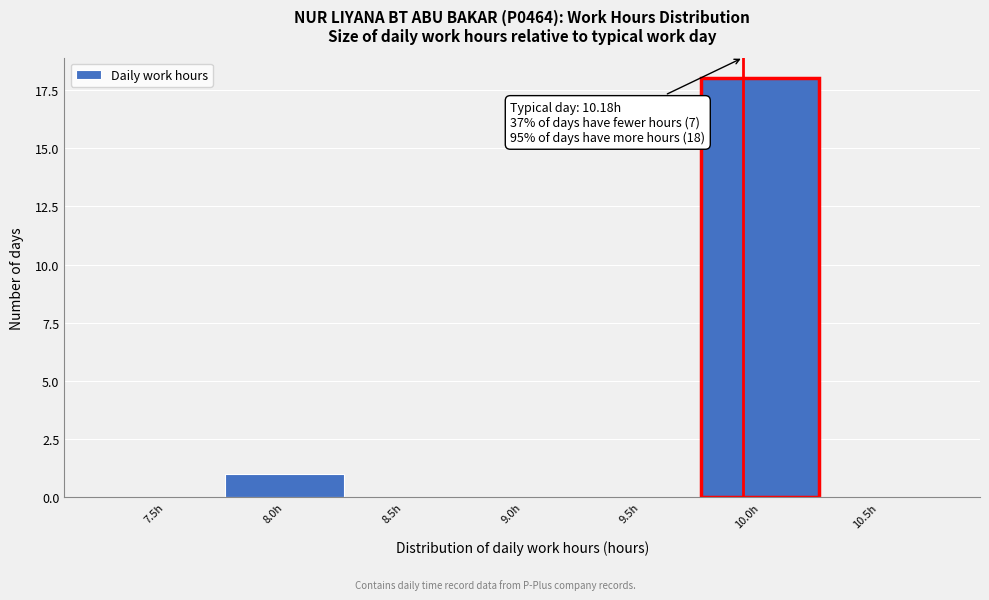

Reading left to right, what are all the values shown in this chart?

7.5h=0	8.0h=1	8.5h=0	9.0h=0	9.5h=0	10.0h=18	10.5h=0